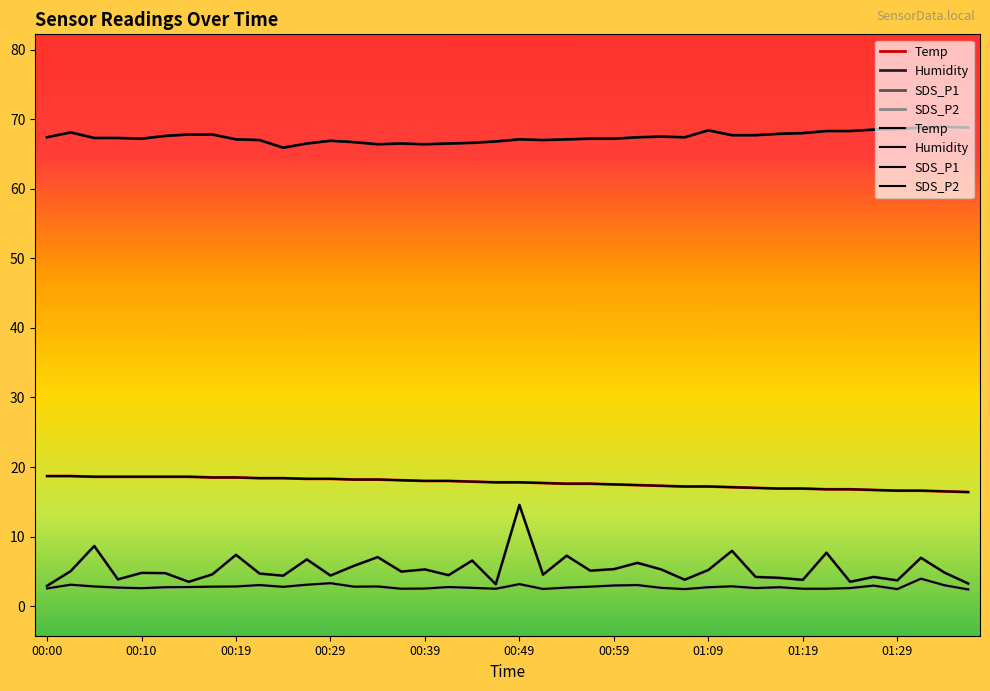

Rank the series by their maximum value, from highest to lowest.

Humidity, Temp, SDS_P1, SDS_P2